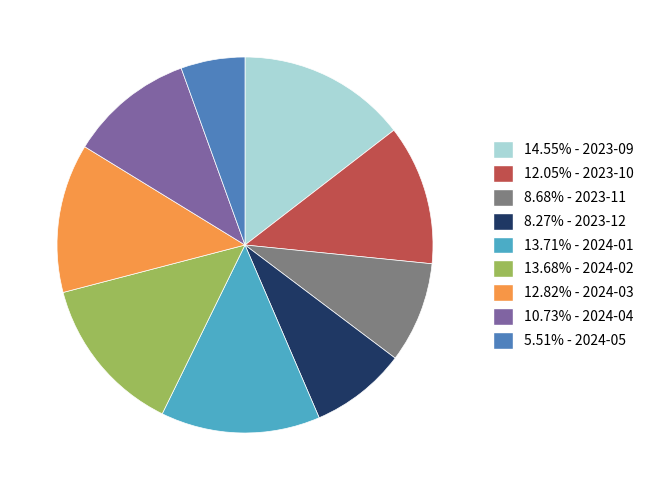

Is there a majority slice in this chart?

No